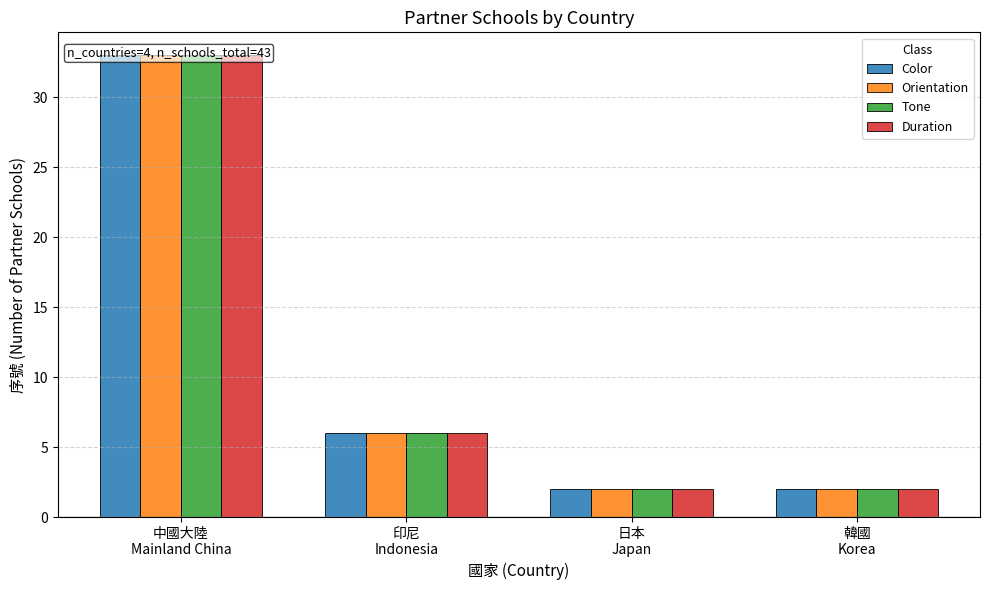

What is the label of the 3rd bar from the left?

日本
Japan